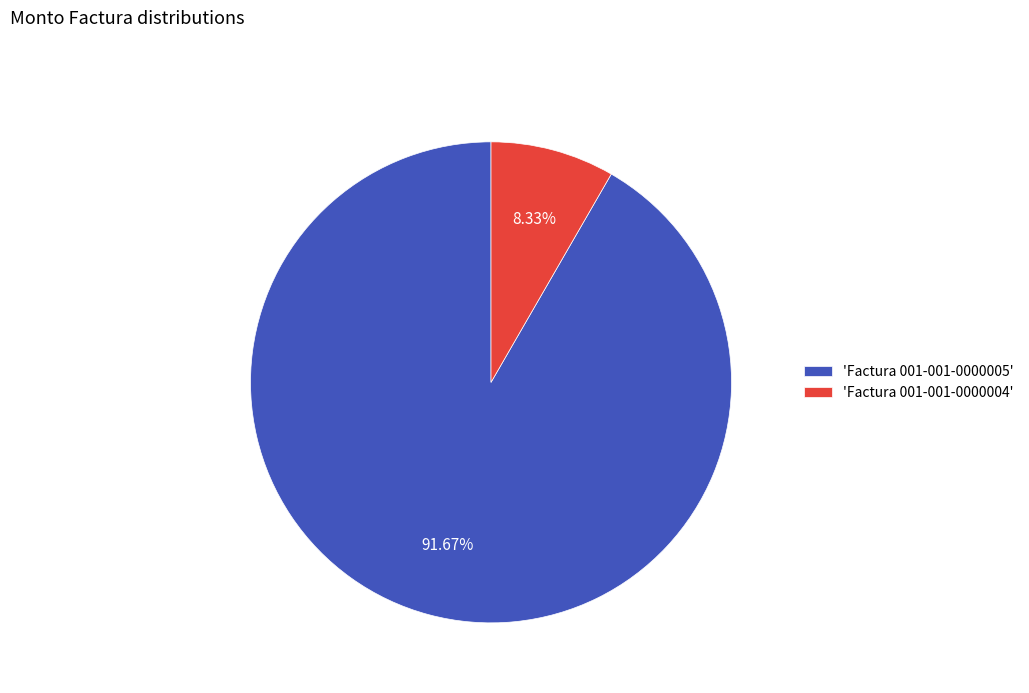

Between 'Factura 001-001-0000005' and 'Factura 001-001-0000004', which is larger?

'Factura 001-001-0000005'